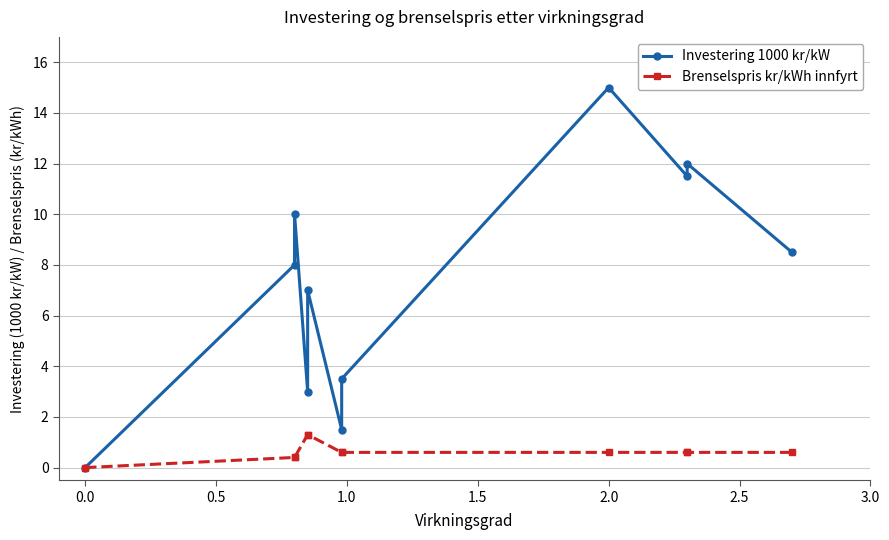

Reading right to left, what are all the values shown in this chart?

Investering 1000 kr/kW: 8.5	12.0	11.5	15.0	3.5	1.5	7.0	3.0	10.0	8.0	0.0
Brenselspris kr/kWh innfyrt: 0.6	0.6	0.6	0.6	0.6	0.6	1.3	1.3	0.4	0.4	0.0